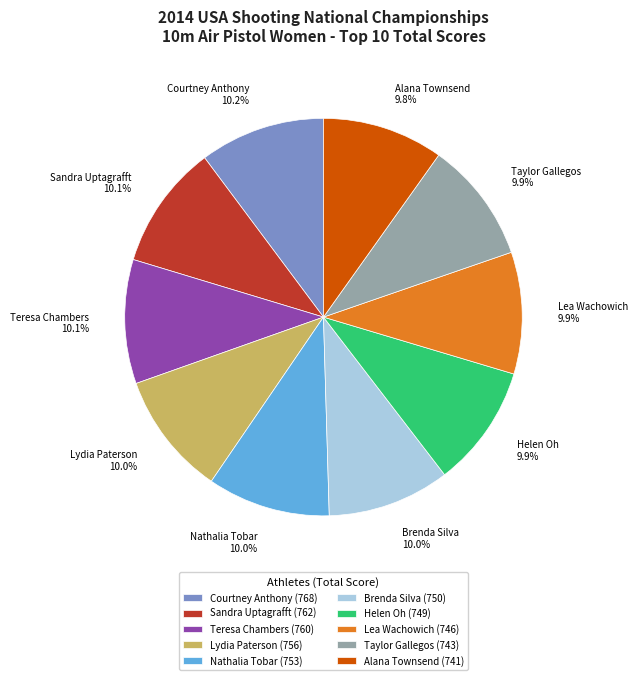

What is the ratio of the value at Lea Wachowich to the value at Brenda Silva?

1.0